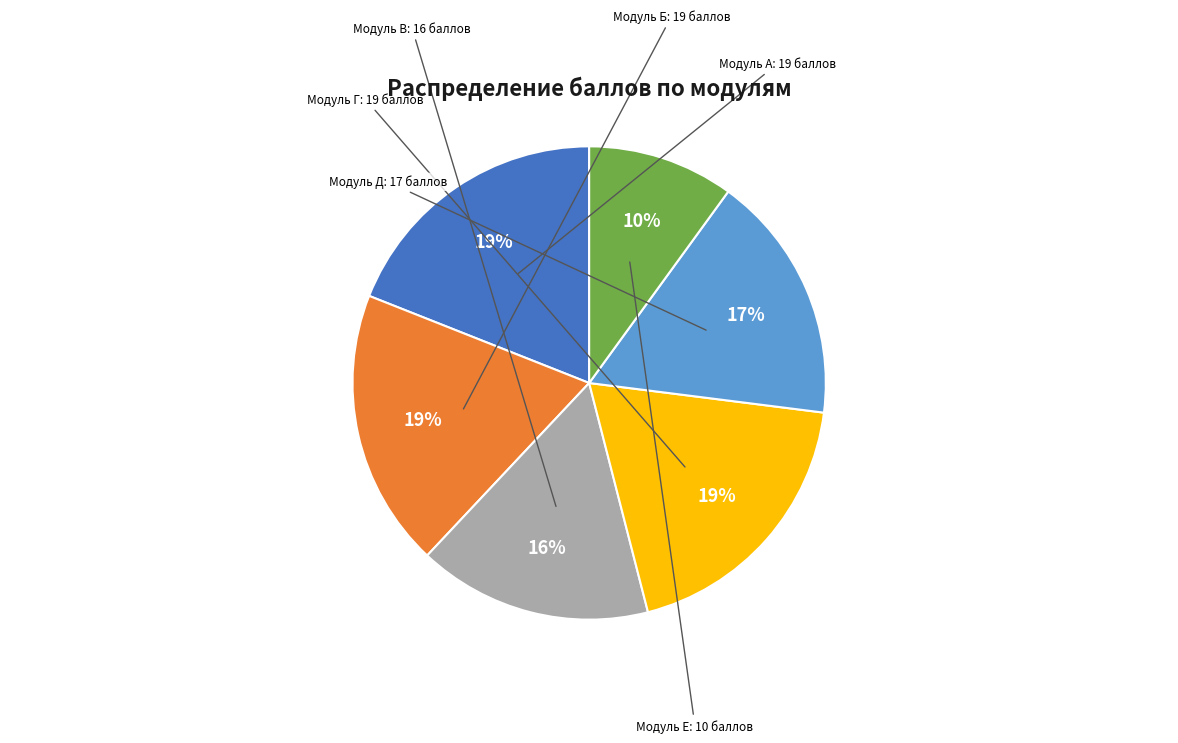

To the nearest percent, what is the average slice percentage?

17%